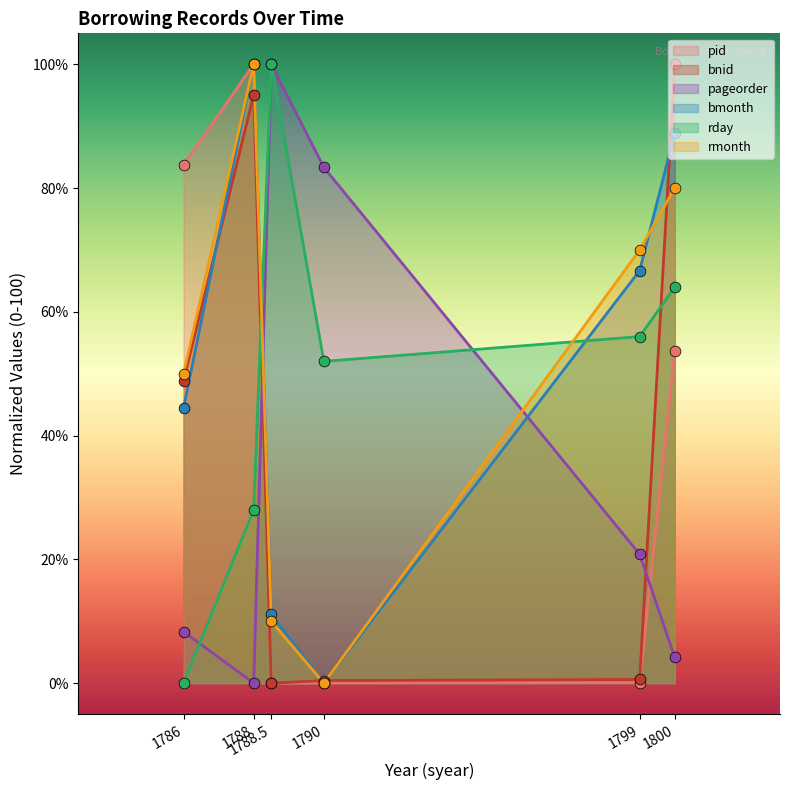

Is the value of pid at 1788 greater than the value of bnid at 1788?

Yes